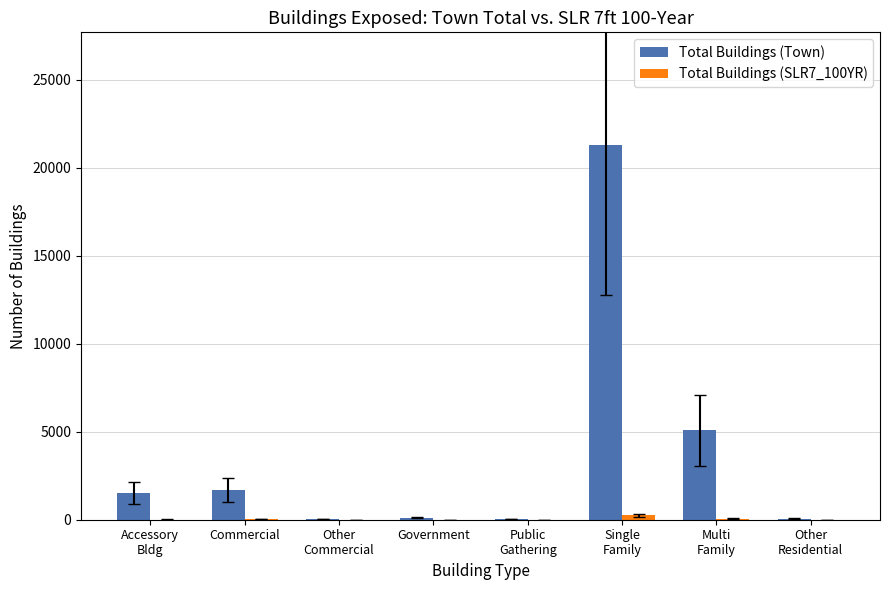

What is the sum of all Total Buildings (Town) values?

29875